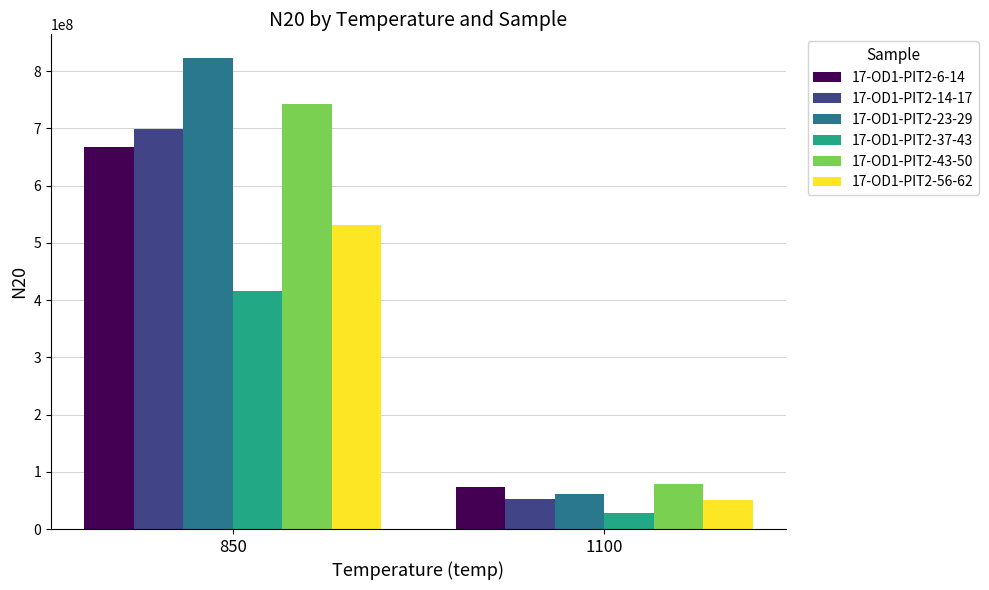

True or false: 17-OD1-PIT2-37-43 has a value of 28200000 at 1100.

True